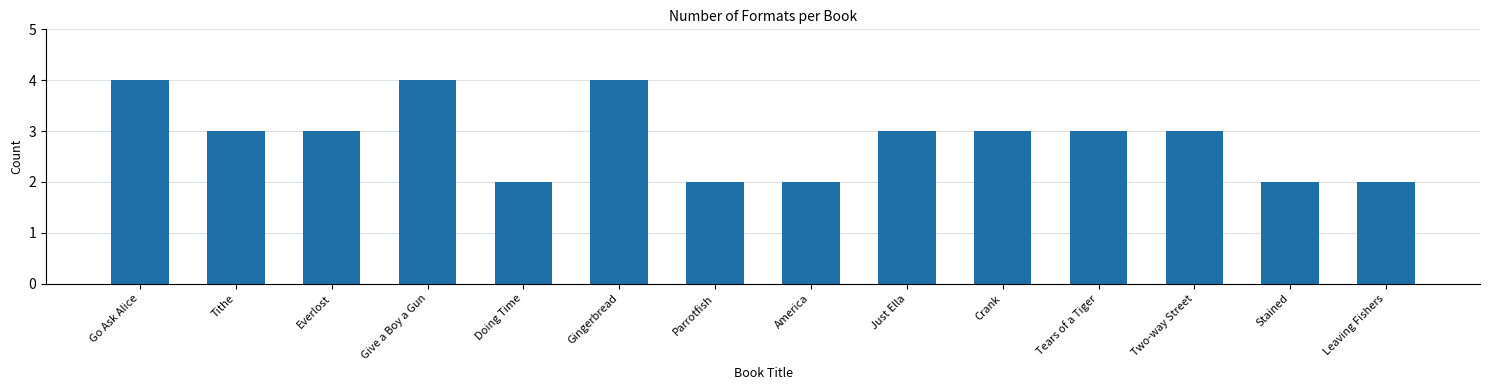

What is the change in value from Doing Time to Two-way Street?

+1